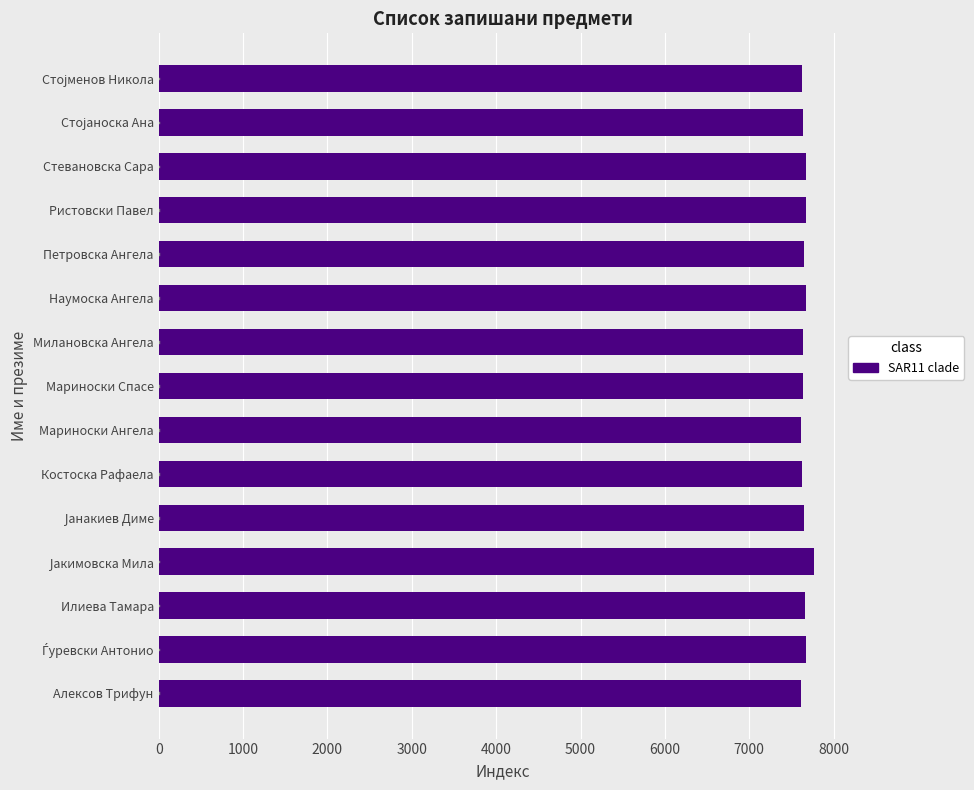

What is the ratio of the value at Илиева Тамара to the value at Костоска Рафаела?

1.0